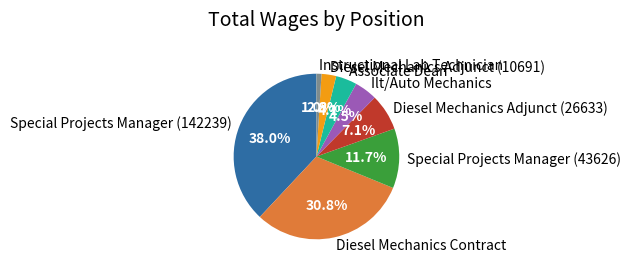

Does any single category account for the majority?

No